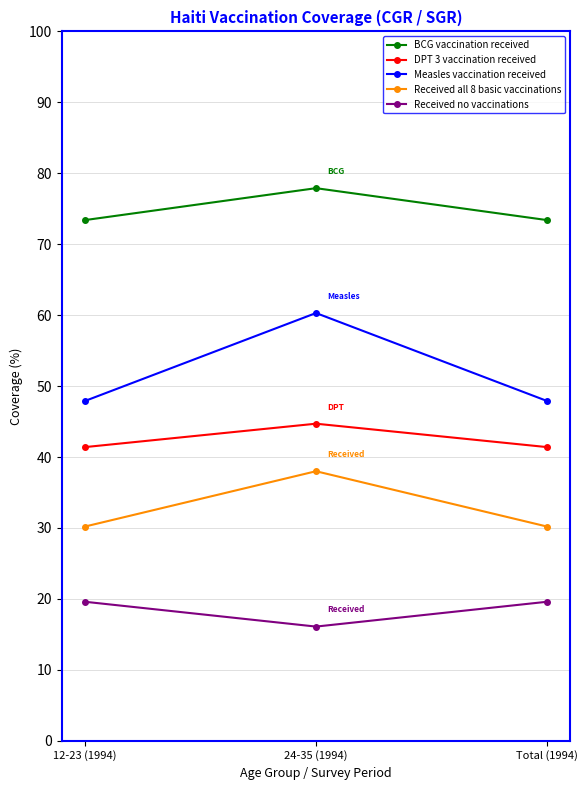

Which series has the widest spread of values?

Measles vaccination received